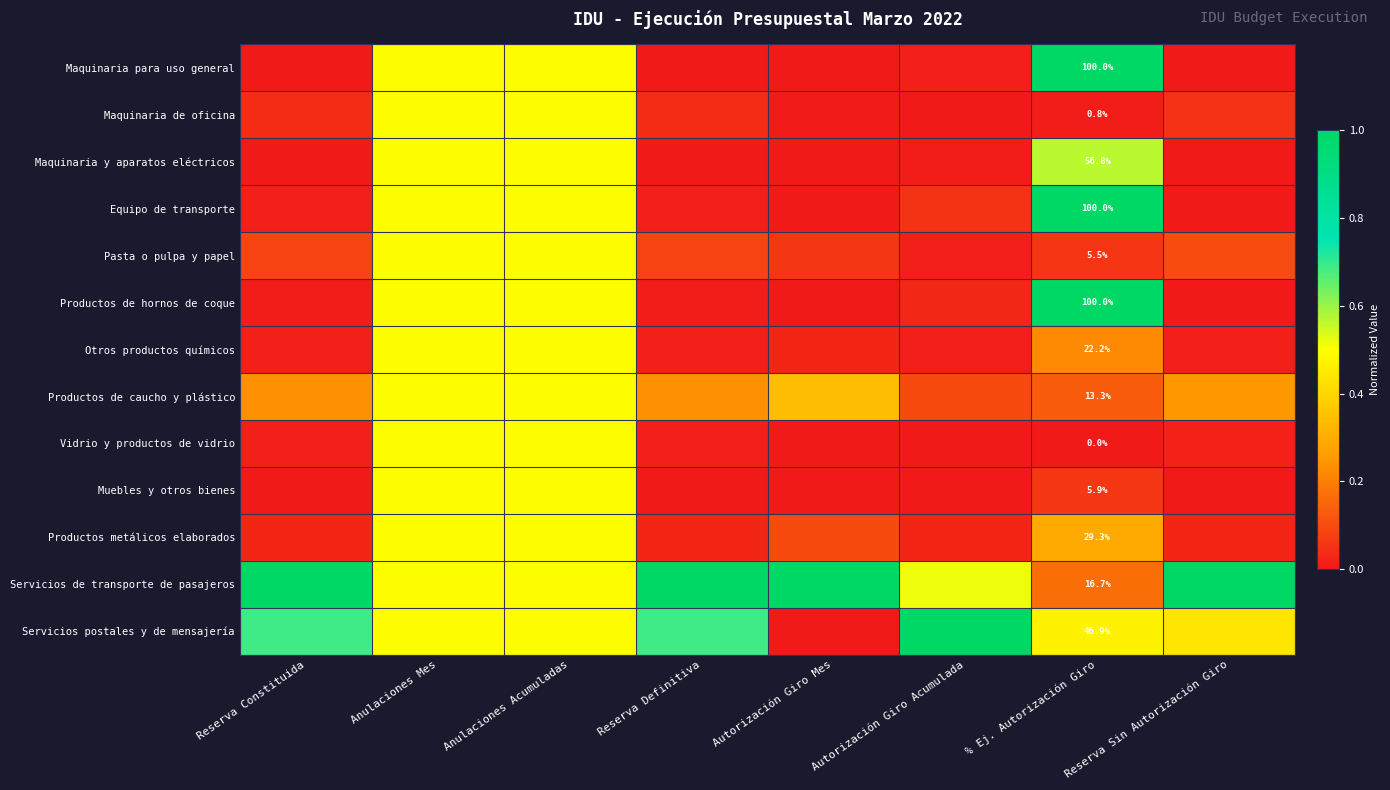

What is the highest value of the Productos de caucho y plástico series?

0.5